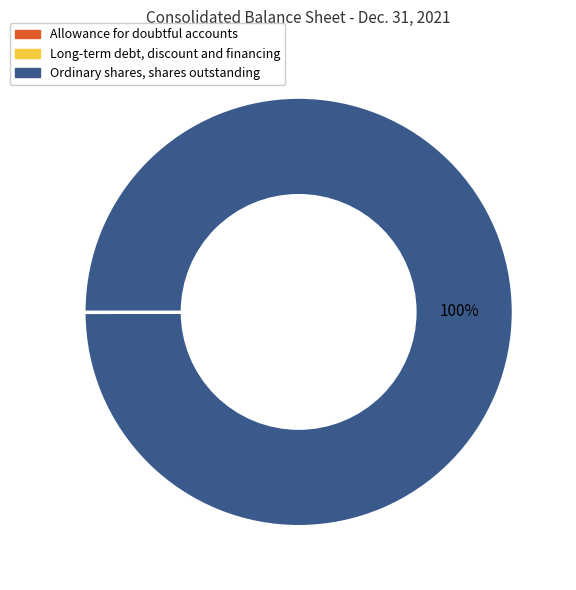

Which category has the biggest portion of the pie?

Ordinary shares, shares outstanding